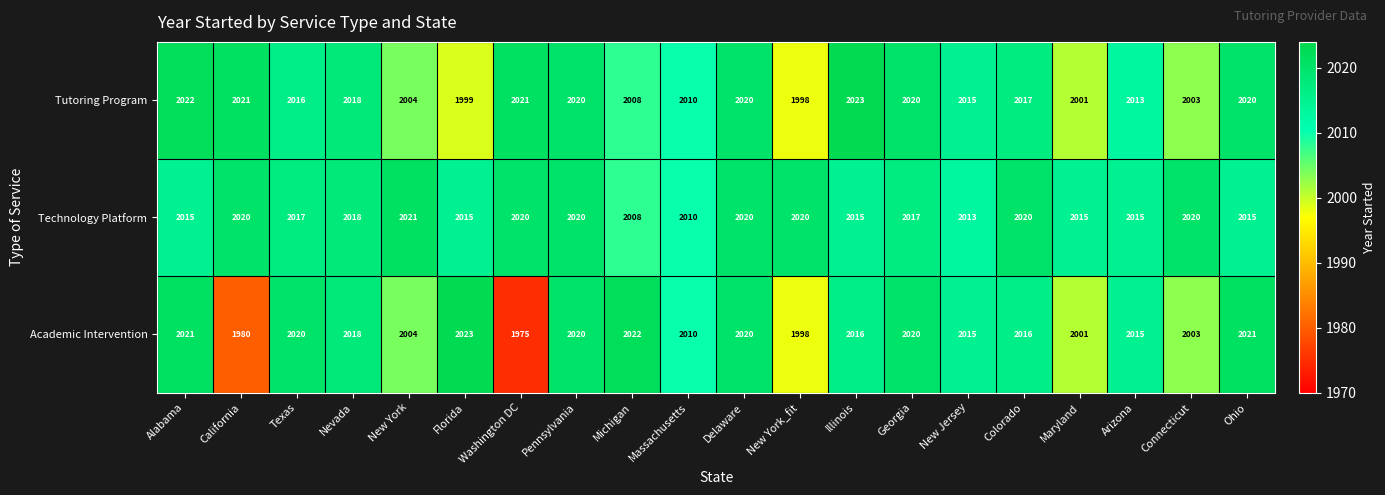

What value does the Technology Platform series have at New York, to the nearest 10?

2020